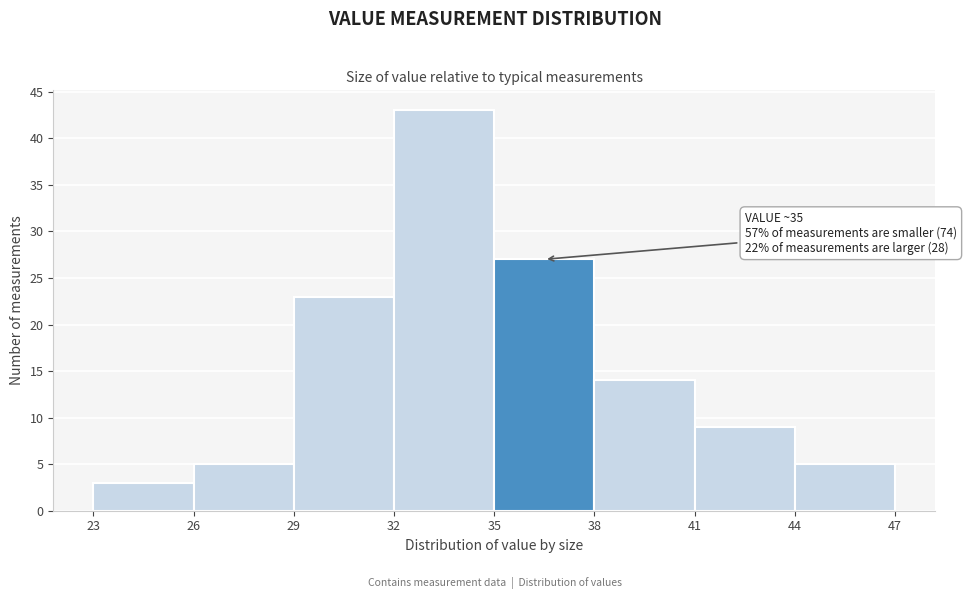

Which range on the x-axis has the tallest bar?

32 to 35